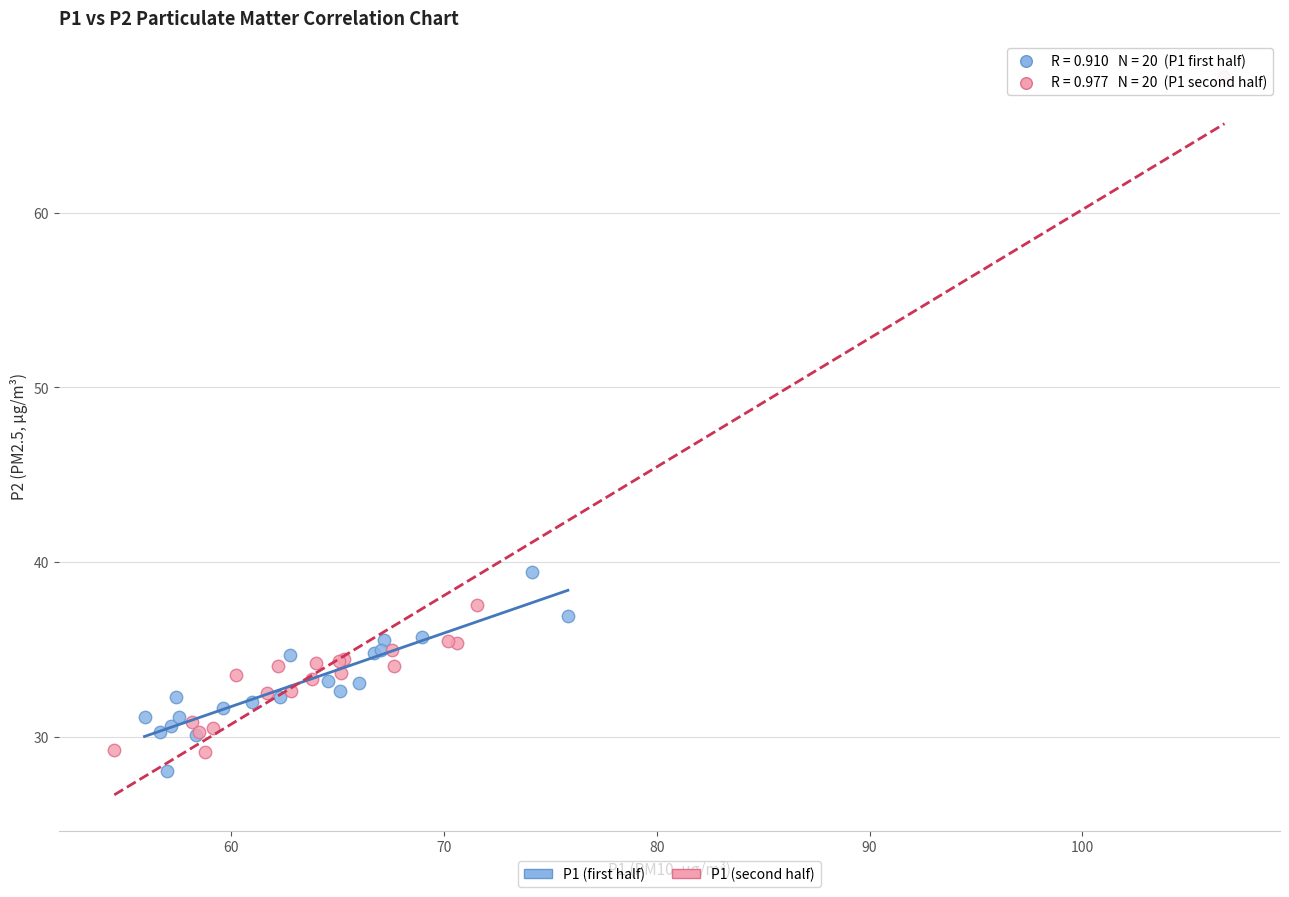

Which series has the largest Y range (max minus min)?

P1 (second half)